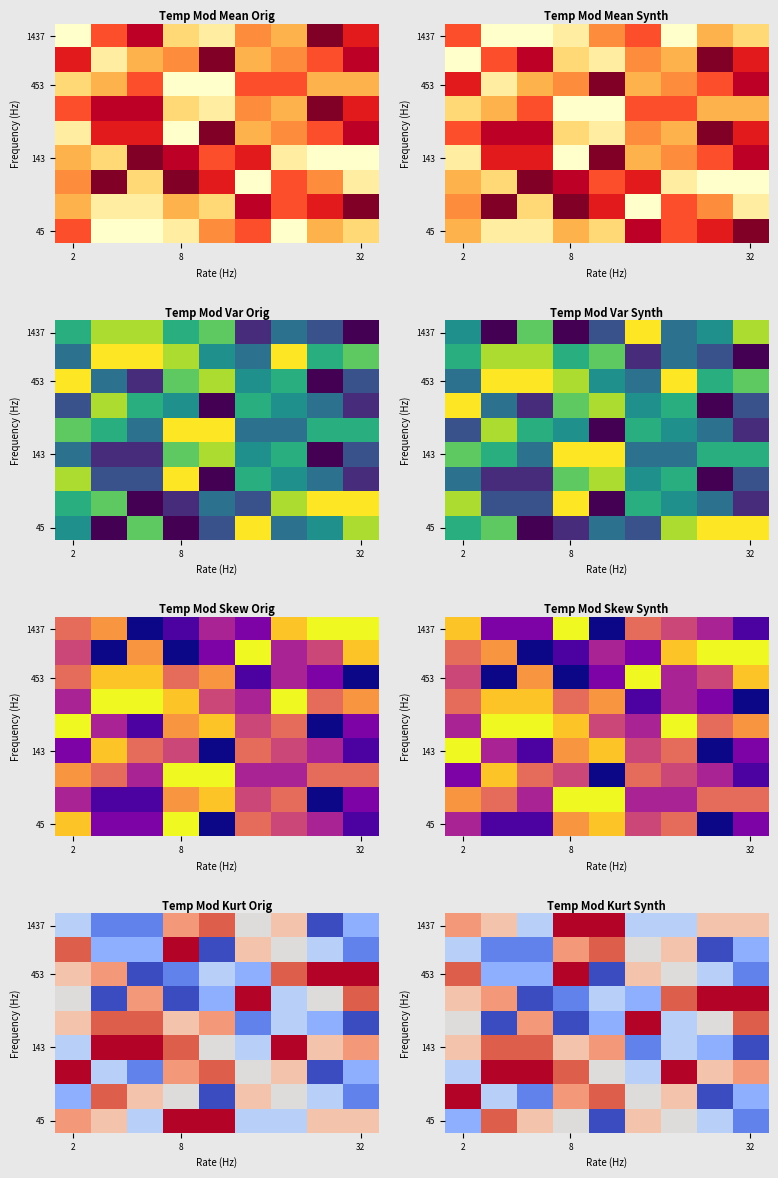

The 143 series shows 1 at 32. True or false?

True